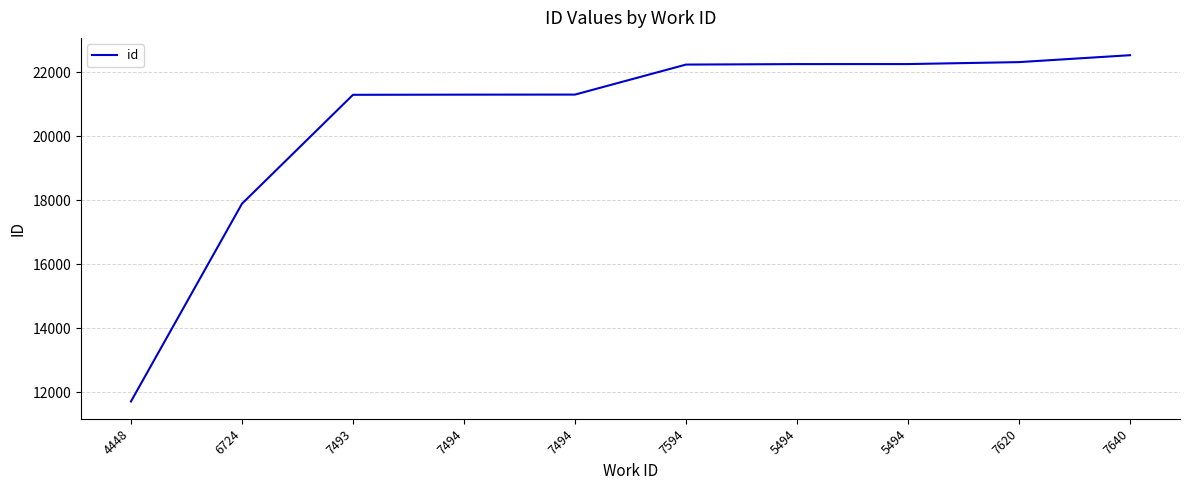

Does the chart have visible grid lines?

Yes